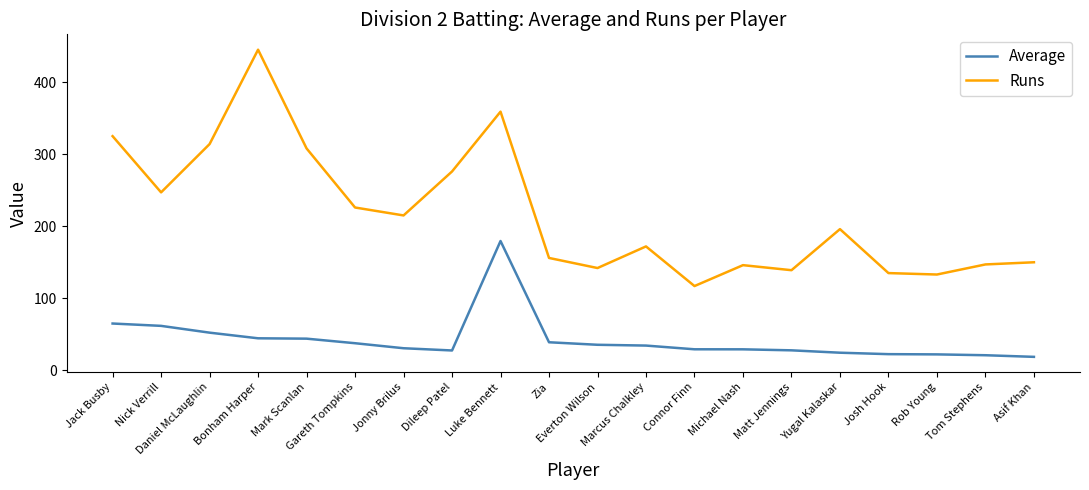

At which label is Average closest to 99?

Jack Busby